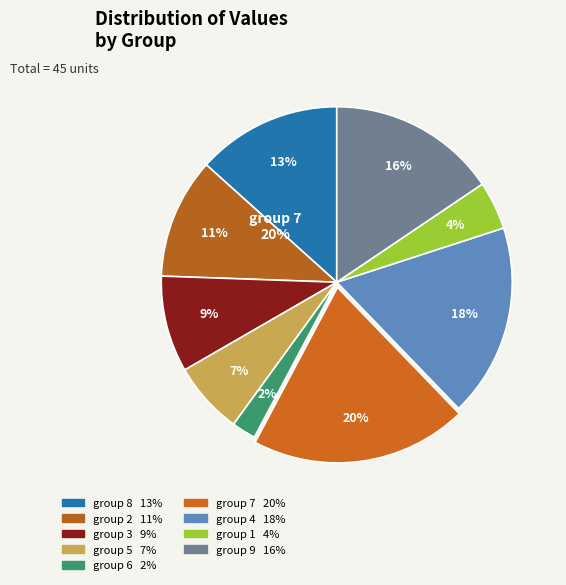

To the nearest percent, what is the difference between the largest and smallest slice percentages?

18%